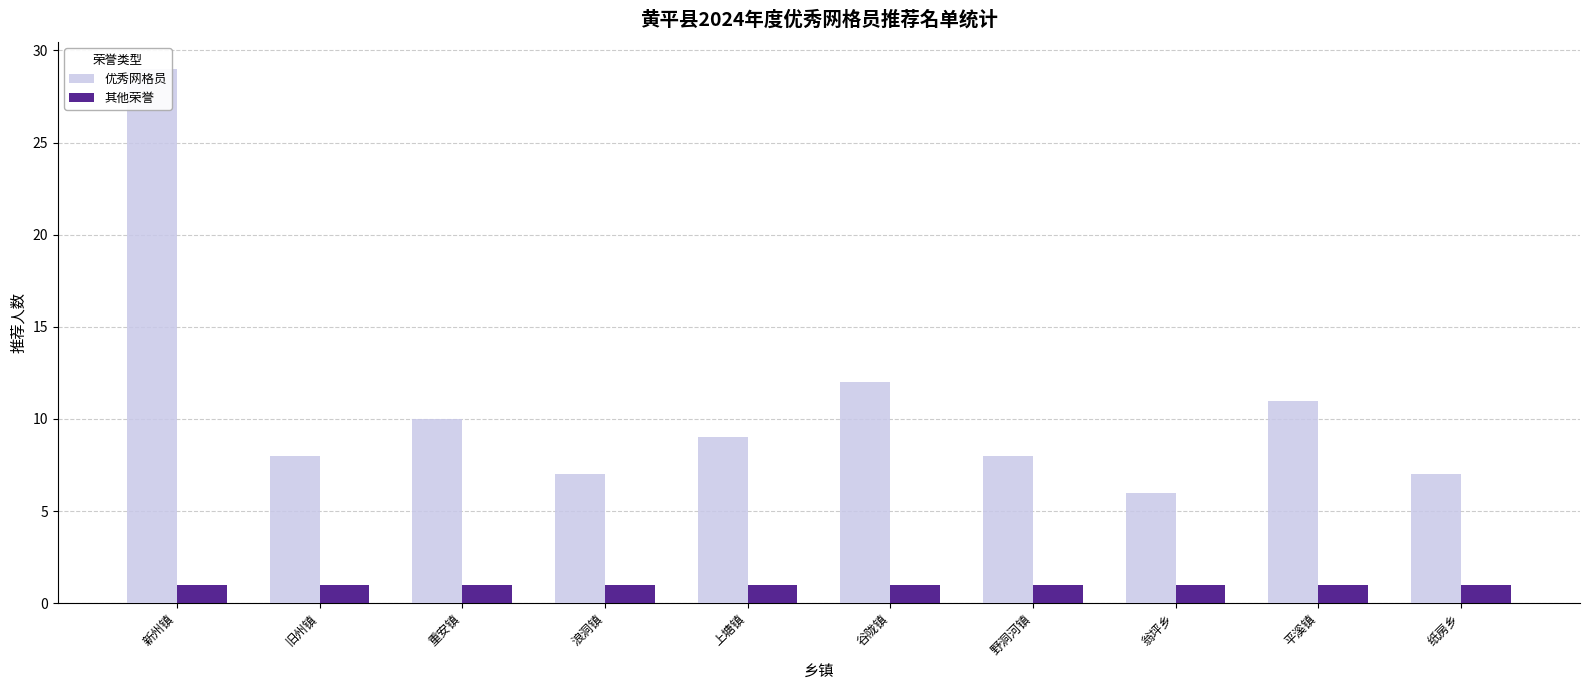

What is the sum of the 优秀网格员 values at 谷陇镇 and 上塘镇?

21